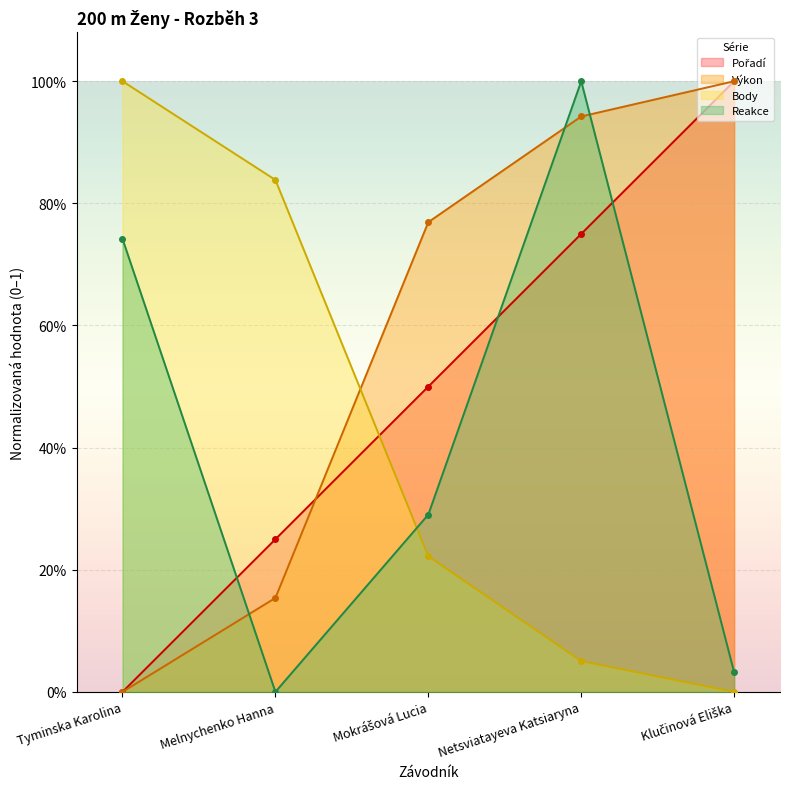

How many positive values does the Reakce series have?

4